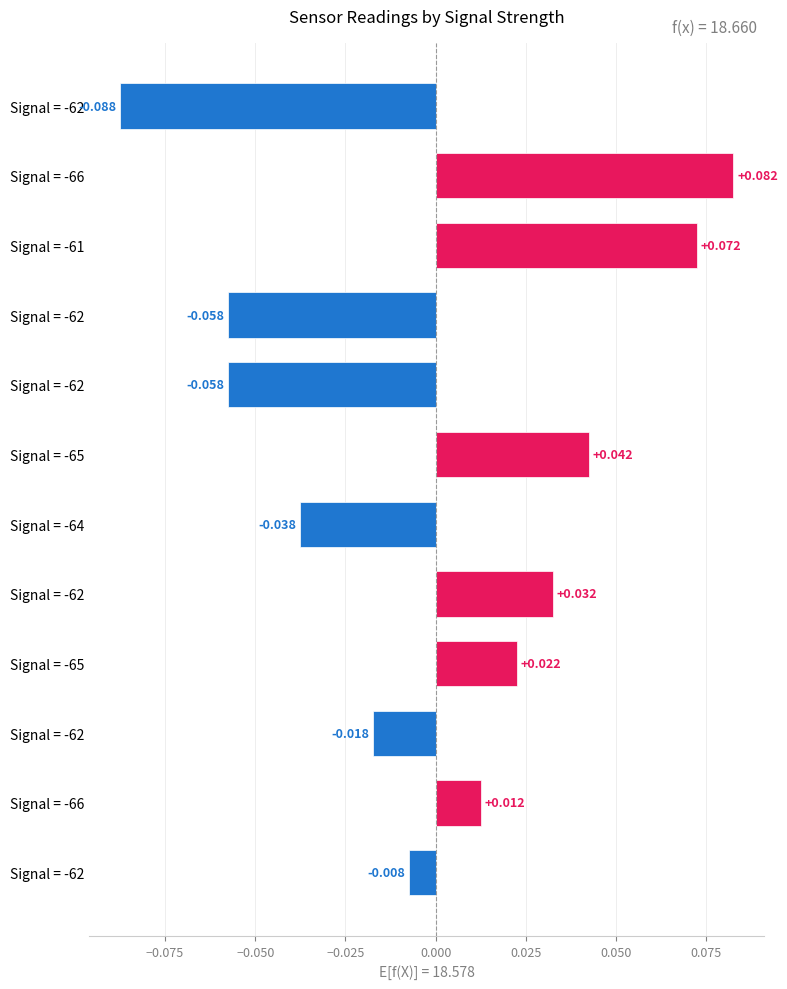

How many positive values are there?

6